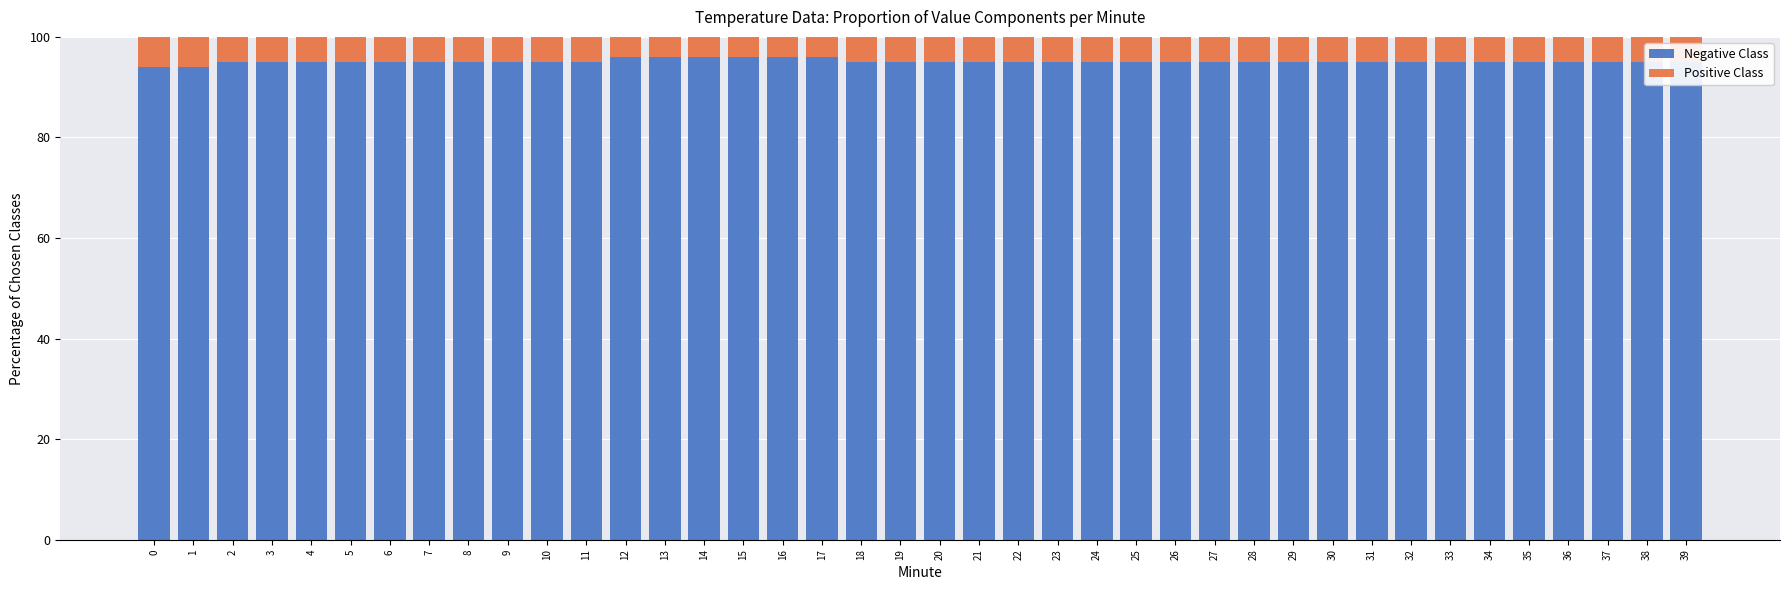

What is the total value across all series at 3?

100